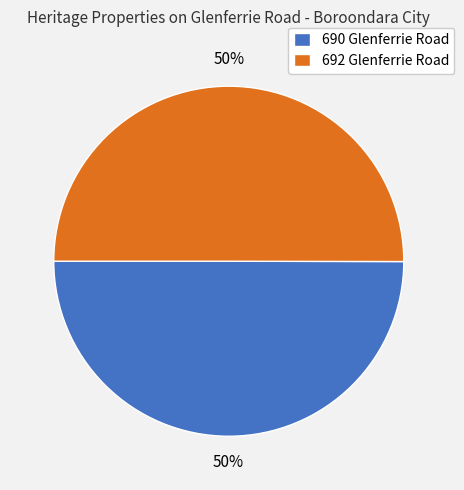

How many slices are in this pie chart?

2